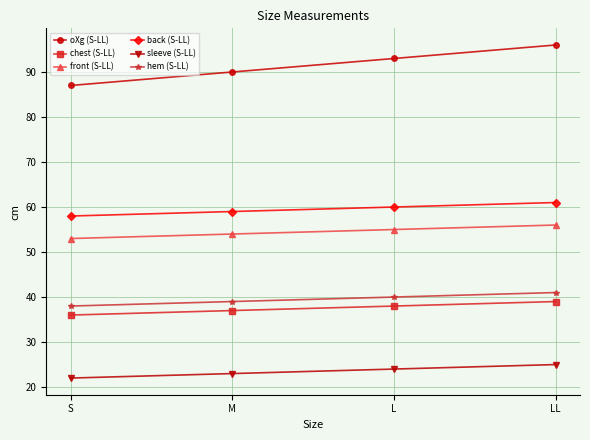

The value of oXg (S-LL) at M is 161. True or false?

False